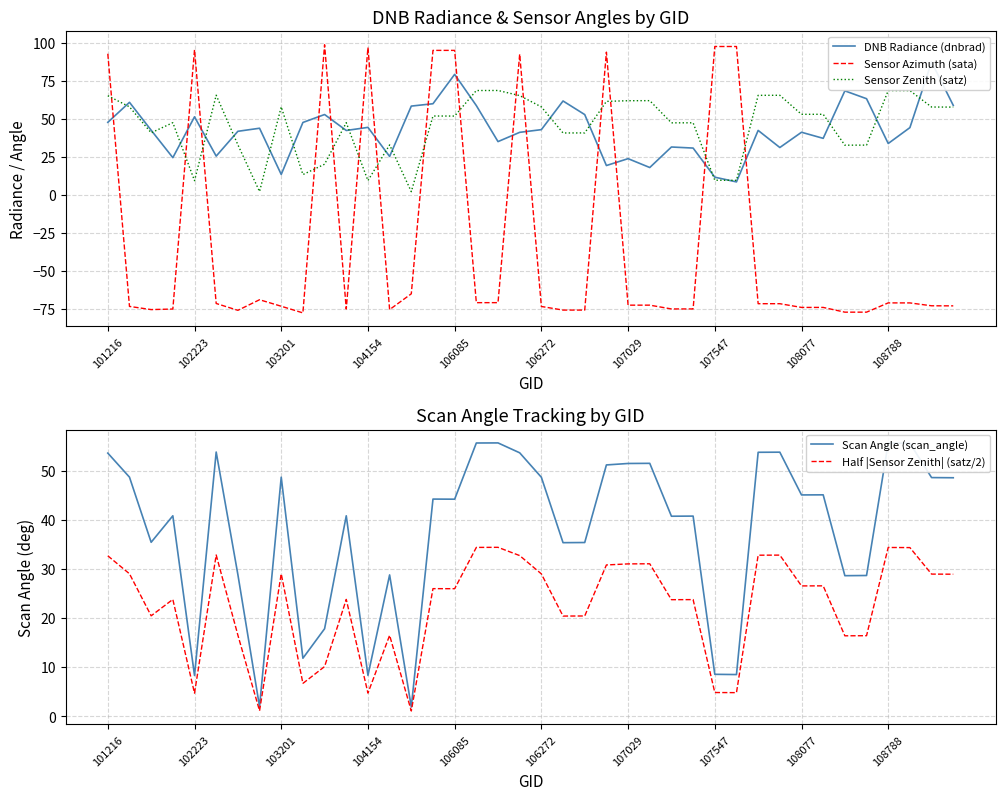

Does the chart have visible grid lines?

Yes